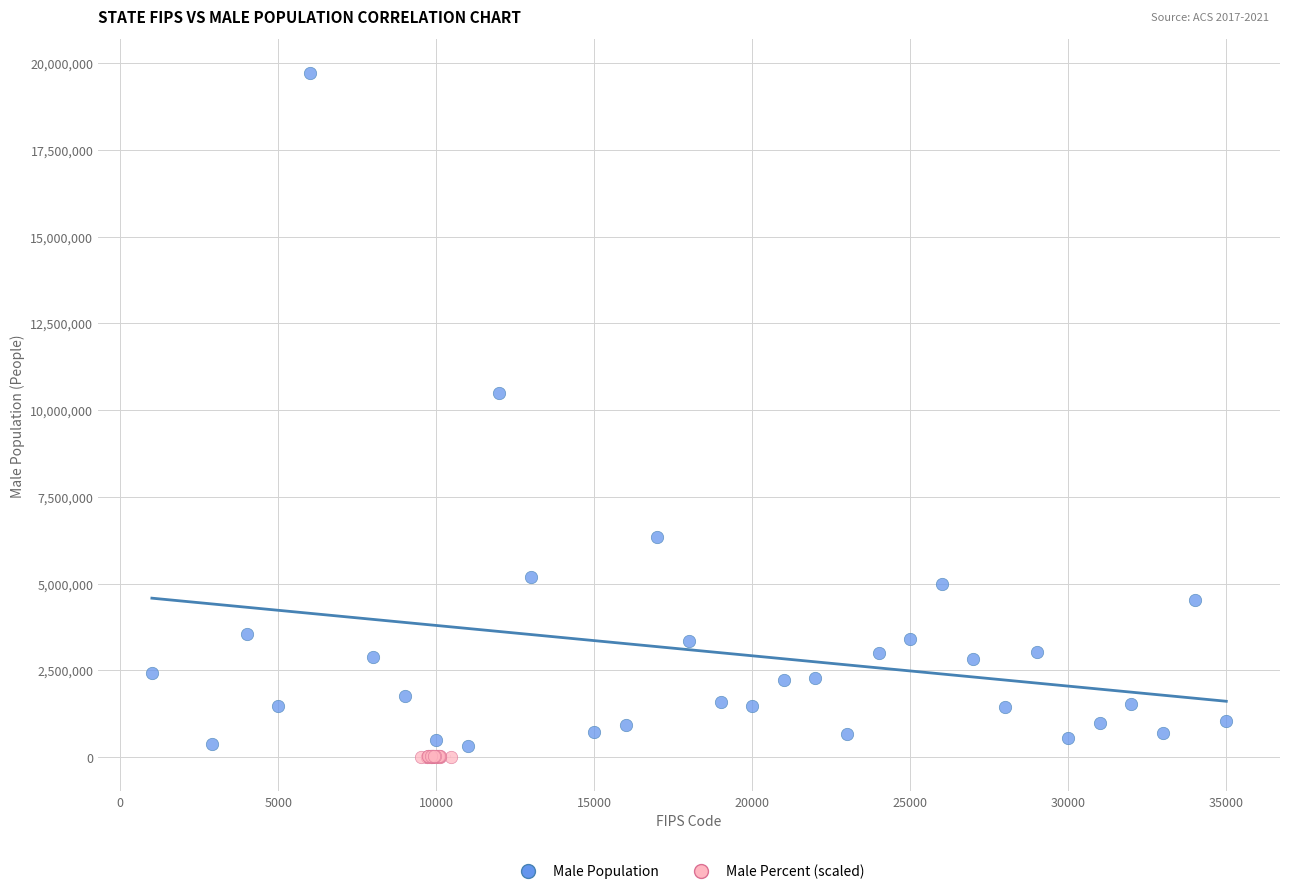

Which series reaches the minimum Y coordinate?

Male Percent (scaled)